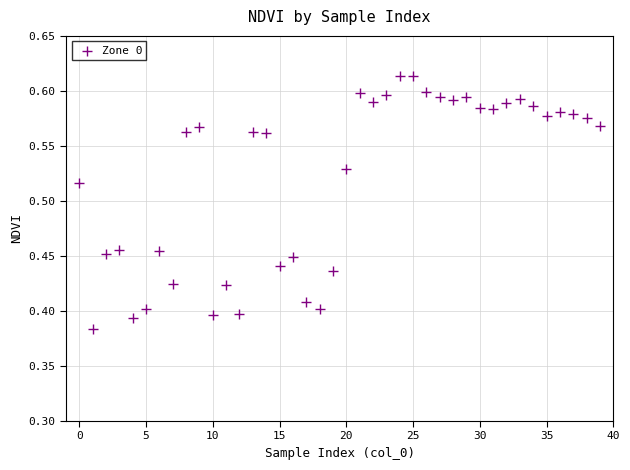

How many points are shown in the scatter plot?

40